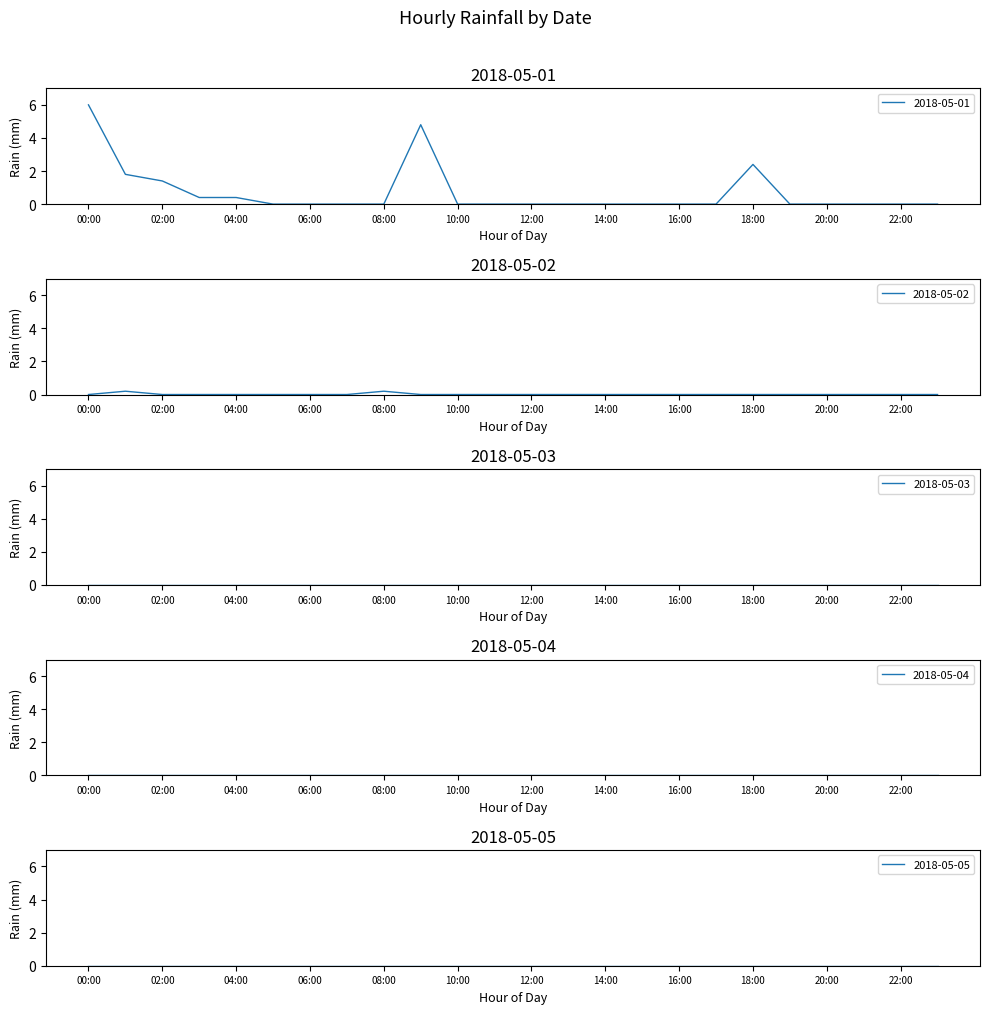

Reading right to left, what are all the values shown in this chart?

2018-05-01: 0.0	0.0	0.0	0.0	0.0	2.4	0.0	0.0	0.0	0.0	0.0	0.0	0.0	0.0	4.8	0.0	0.0	0.0	0.0	0.4	0.4	1.4	1.8	6.0
2018-05-02: 0.0	0.0	0.0	0.0	0.0	0.0	0.0	0.0	0.0	0.0	0.0	0.0	0.0	0.0	0.0	0.2	0.0	0.0	0.0	0.0	0.0	0.0	0.2	0.0
2018-05-03: 0.0	0.0	0.0	0.0	0.0	0.0	0.0	0.0	0.0	0.0	0.0	0.0	0.0	0.0	0.0	0.0	0.0	0.0	0.0	0.0	0.0	0.0	0.0	0.0
2018-05-04: 0.0	0.0	0.0	0.0	0.0	0.0	0.0	0.0	0.0	0.0	0.0	0.0	0.0	0.0	0.0	0.0	0.0	0.0	0.0	0.0	0.0	0.0	0.0	0.0
2018-05-05: 0.0	0.0	0.0	0.0	0.0	0.0	0.0	0.0	0.0	0.0	0.0	0.0	0.0	0.0	0.0	0.0	0.0	0.0	0.0	0.0	0.0	0.0	0.0	0.0